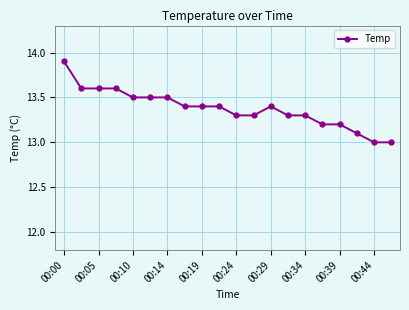

Reading right to left, what are all the values shown in this chart?

13.0	13.0	13.1	13.2	13.2	13.3	13.3	13.4	13.3	13.3	13.4	13.4	13.4	13.5	13.5	13.5	13.6	13.6	13.6	13.9